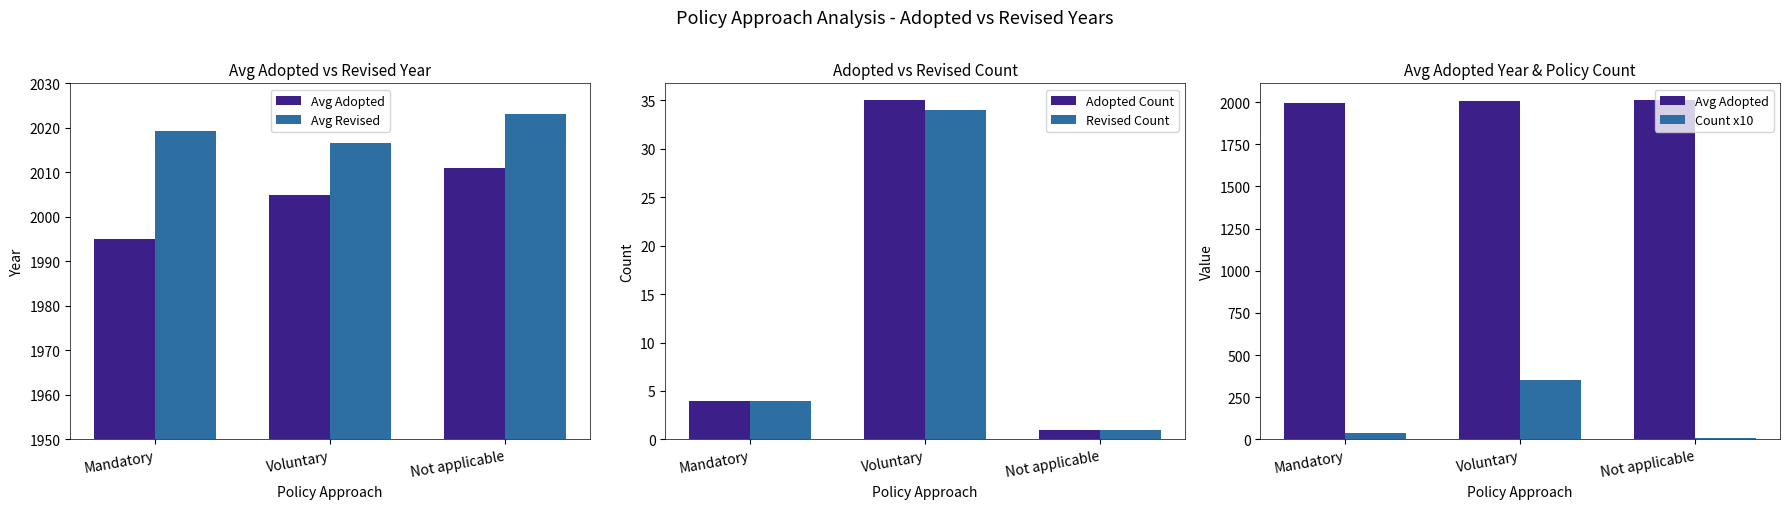

Where is Adopted Count nearest to the value 18?

Mandatory